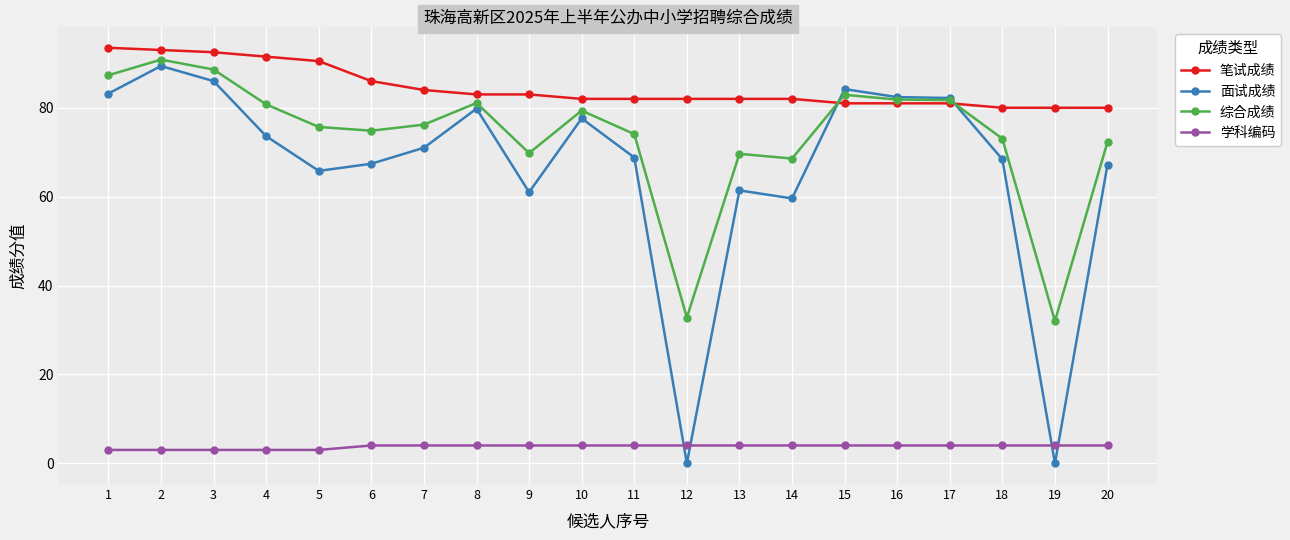

Between 8 and 11, which series saw the biggest shift?

面试成绩